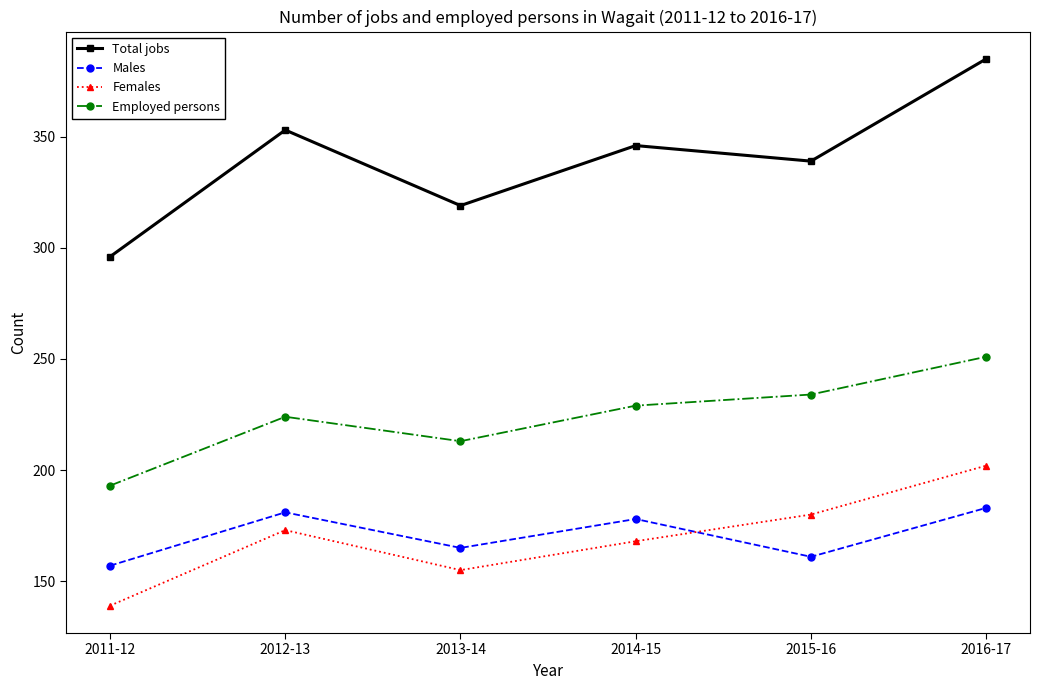

The value of Males at 2015-16 is 104. True or false?

False